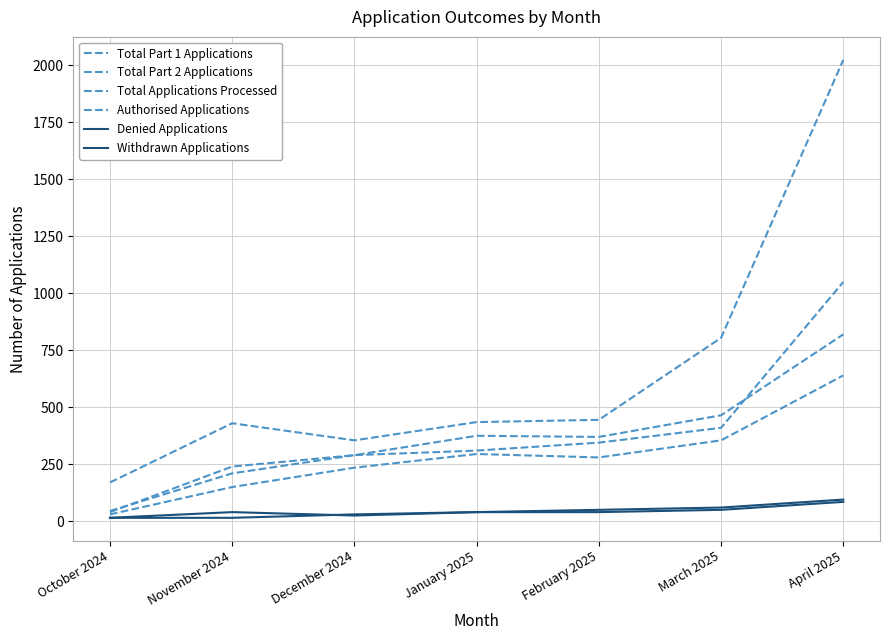

How many lines are shown in the chart?

6